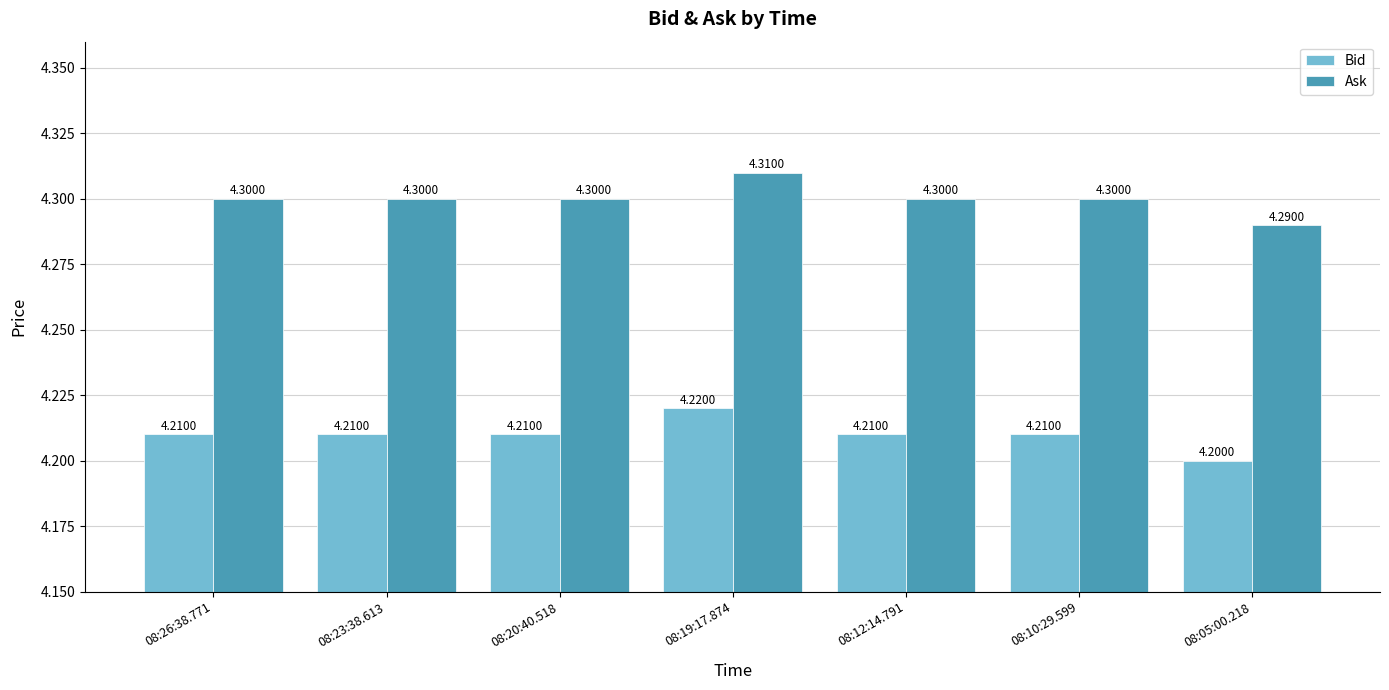

What is the average value of the Bid series?

4.2